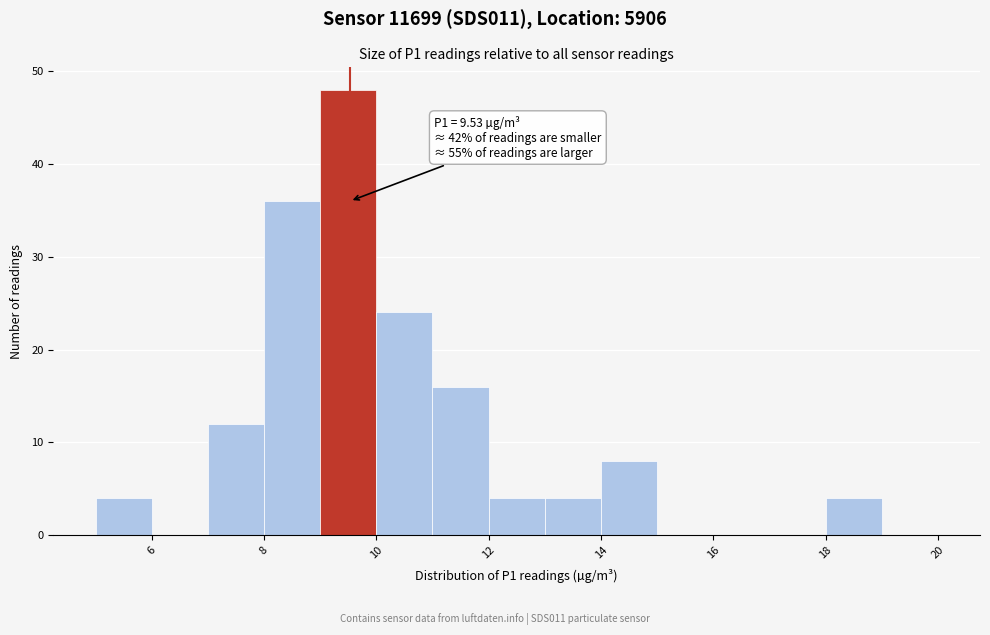

Over which range of the x-axis is the bar tallest?

9 to 10